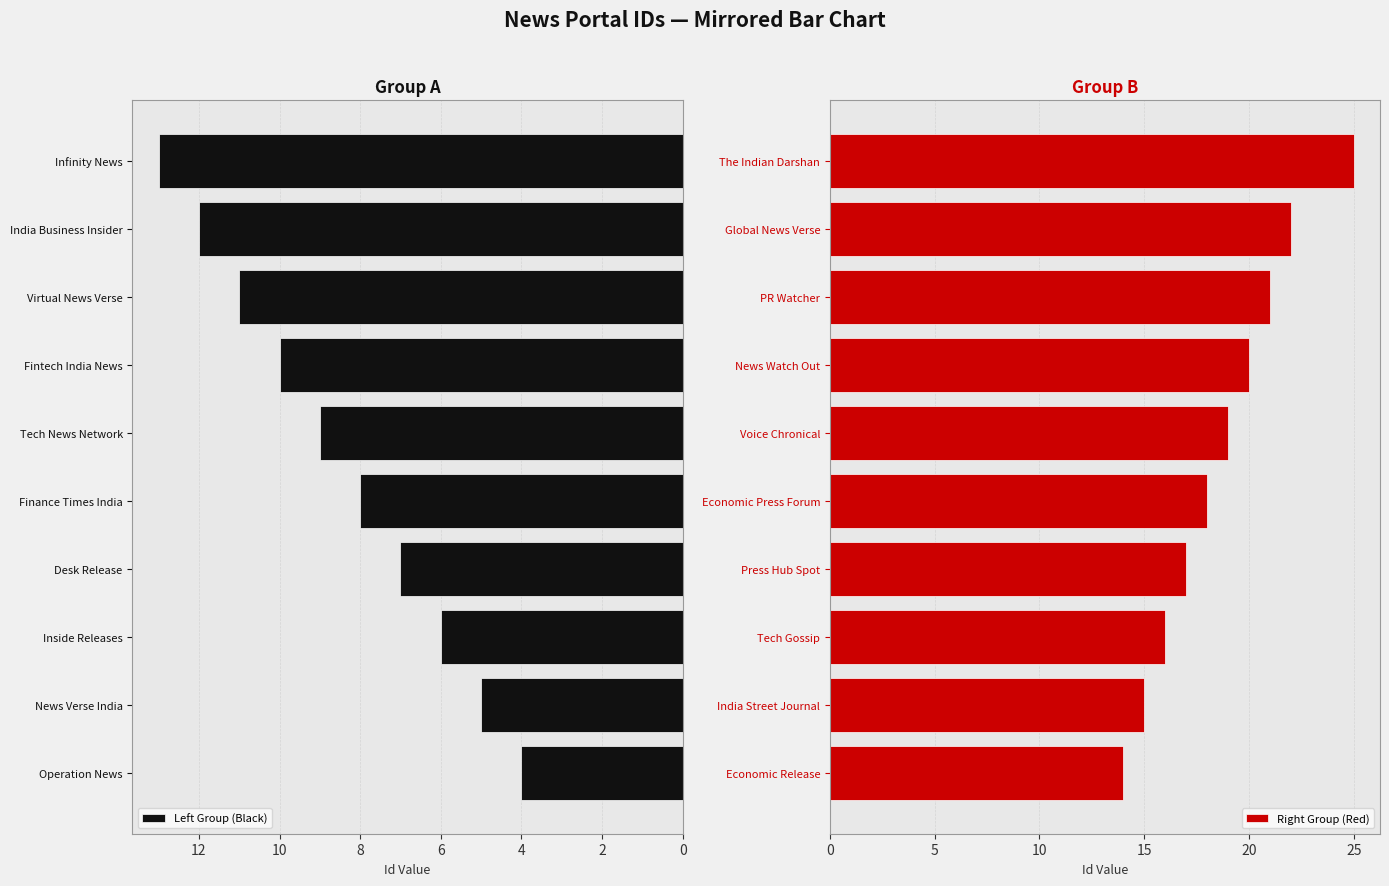

Is it true that Left Group (Black) equals 2 at Operation News?

False